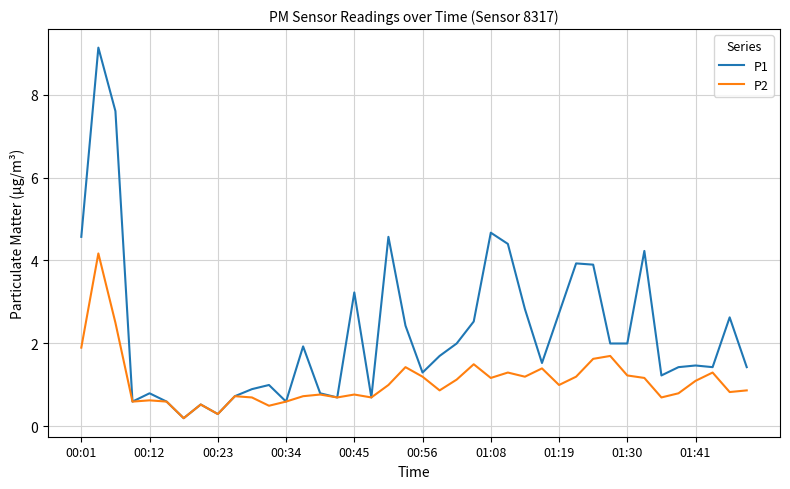

What is the maximum value shown in the chart?

9.1